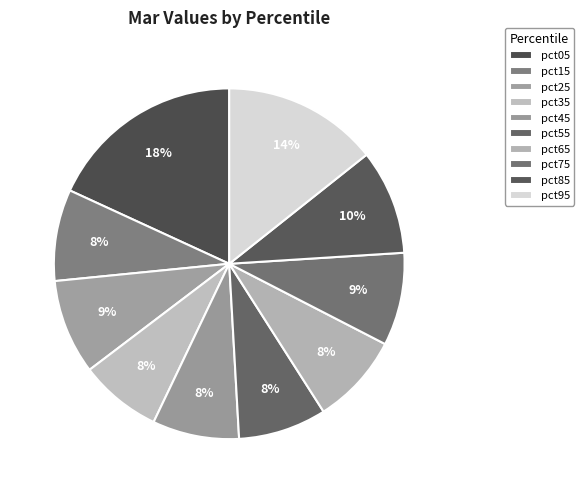

Which category has the biggest portion of the pie?

pct05